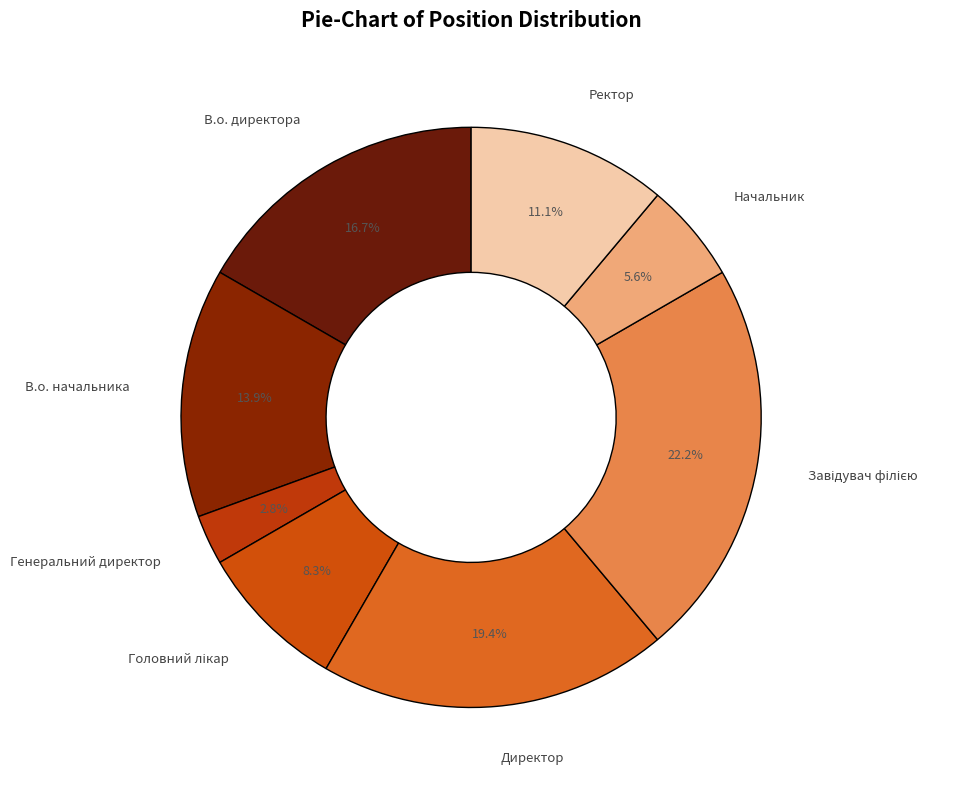

Does any single category account for the majority?

No